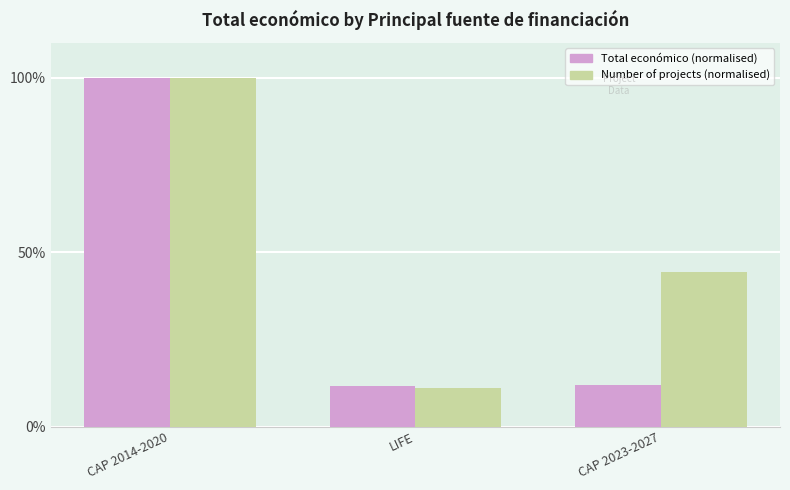

What is the average value of the Total económico (normalised) series?

41.1